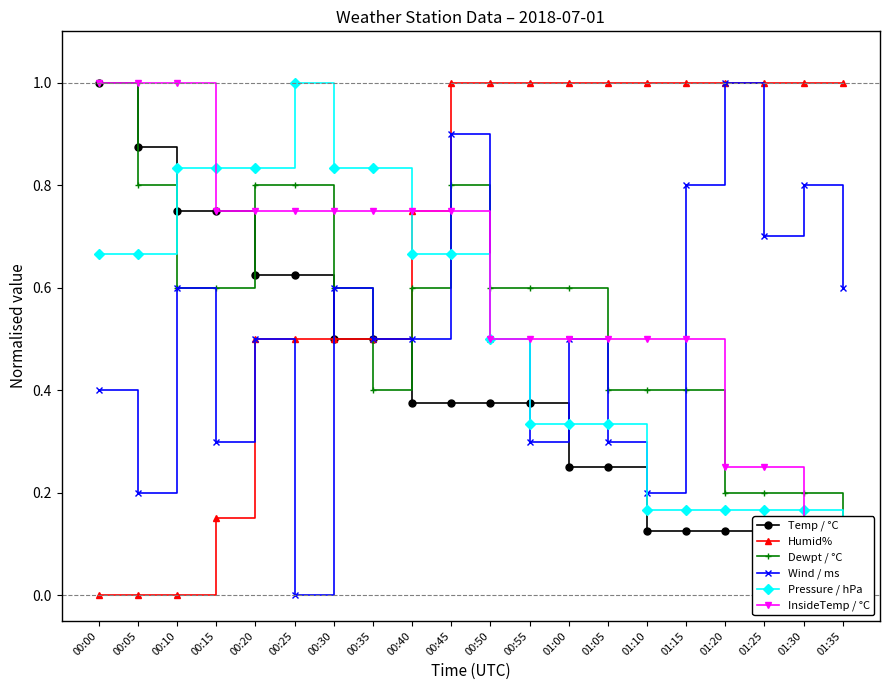

Where is the first local minimum for Dewpt / °C?

00:35